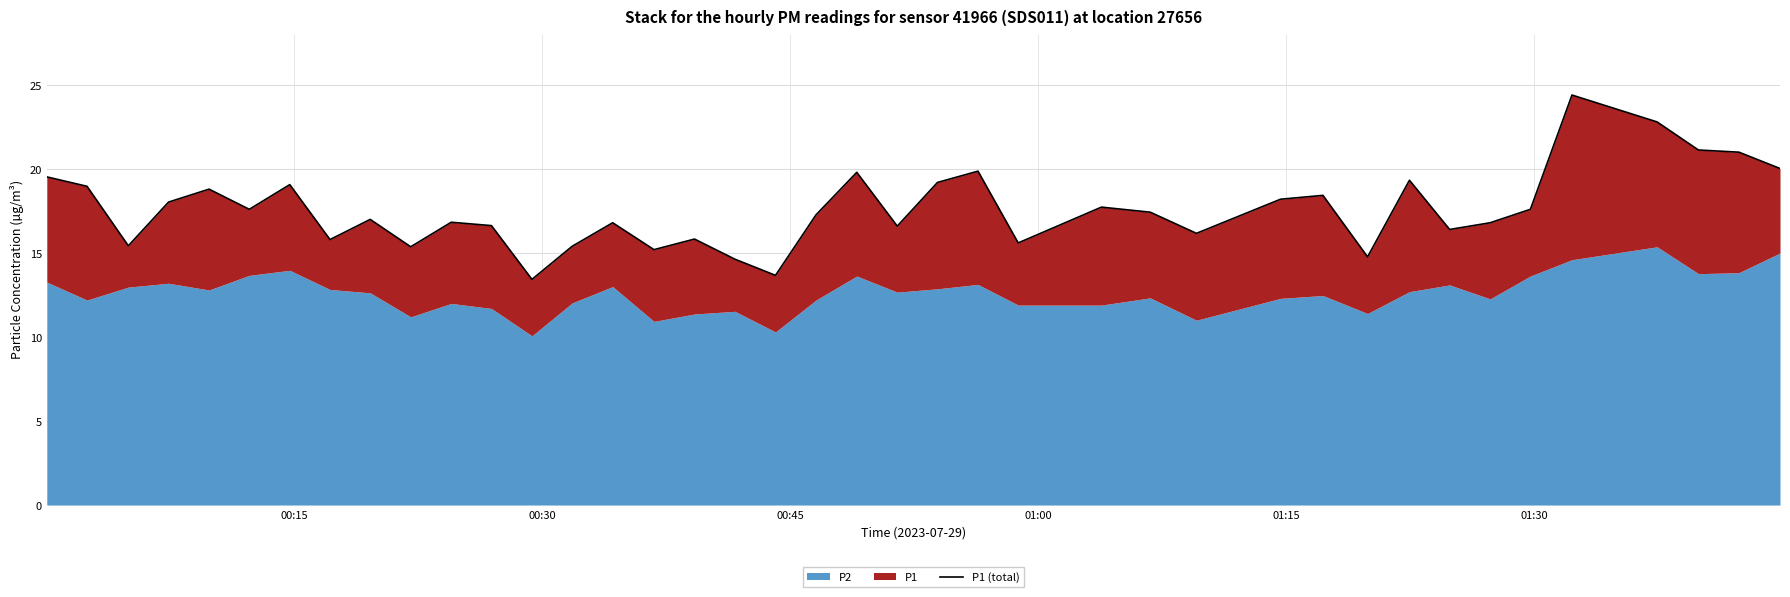

What is the greatest value displayed?

24.4